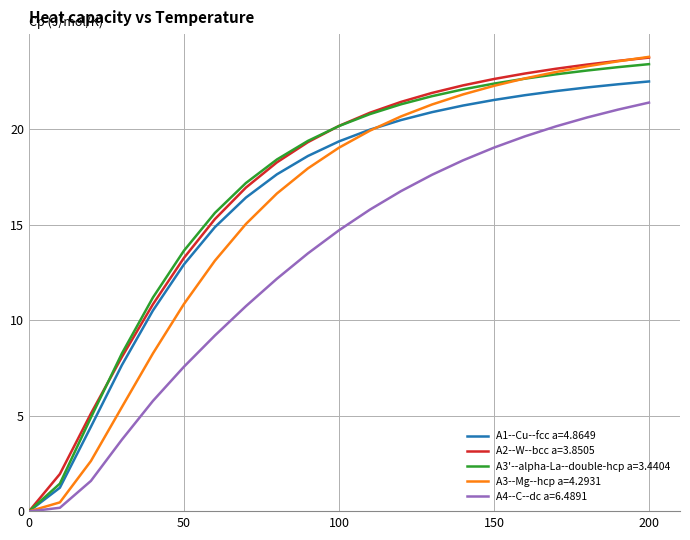

What is the maximum value for A3'--alpha-La--double-hcp a=3.4404?

23.4